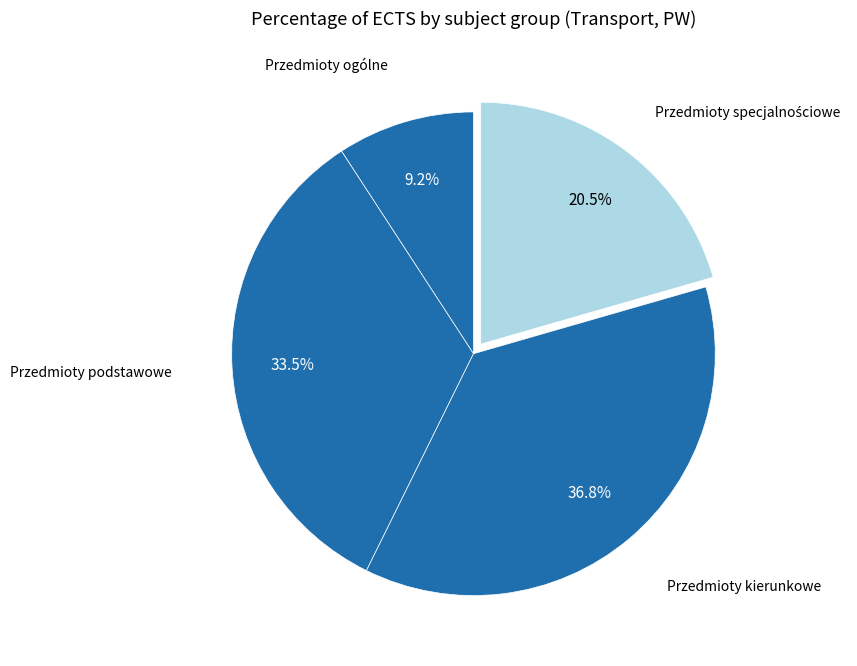

What is the smallest slice in the pie chart?

Przedmioty ogólne